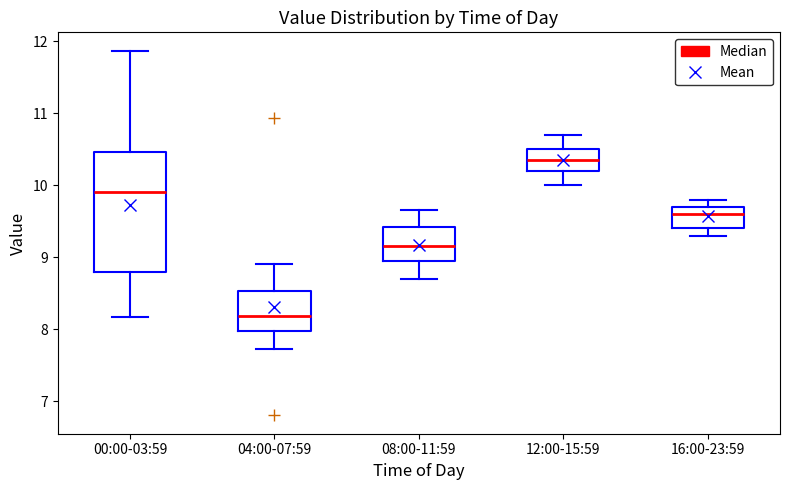

Reading left to right, transcribe this box plot: for each box, give where its median line is, the range the box spans, and where its two whiskers end, as read against the y-axis. The values are not printed on the chart, so give them approximately, as read against the axis.

00:00-03:59: median 9.9, box 8.8 to 10.5, whiskers 8.2 to 11.9
04:00-07:59: median 8.2, box 8.0 to 8.5, whiskers 7.7 to 8.9
08:00-11:59: median 9.2, box 9.0 to 9.4, whiskers 8.7 to 9.7
12:00-15:59: median 10.4, box 10.2 to 10.5, whiskers 10.0 to 10.7
16:00-23:59: median 9.6, box 9.4 to 9.7, whiskers 9.3 to 9.8